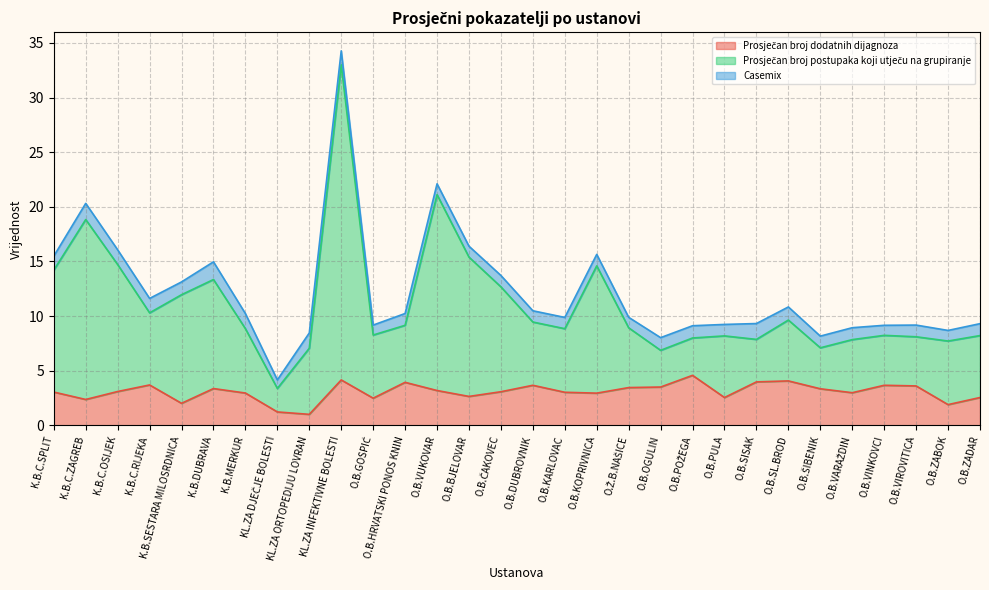

Which label corresponds to the largest value in the chart?

KL.ZA INFEKTIVNE BOLESTI